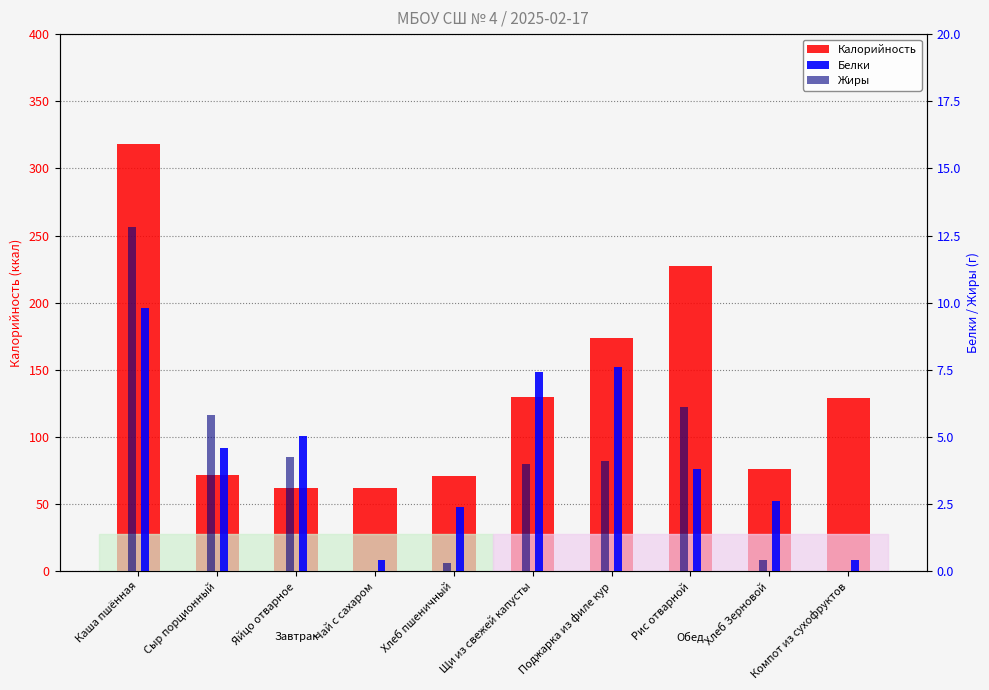

What is the value of the Калорийность bar at the 10th from the left?

129.0